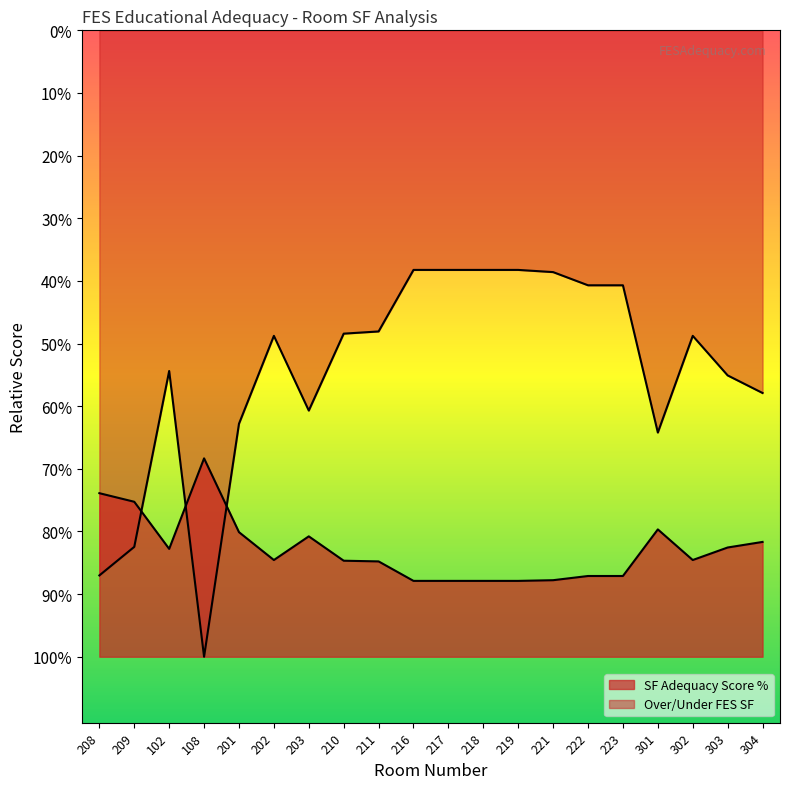

Is the value of Over/Under FES SF (normalized) at 102 greater than the value of SF Adequacy Score % at 216?

Yes